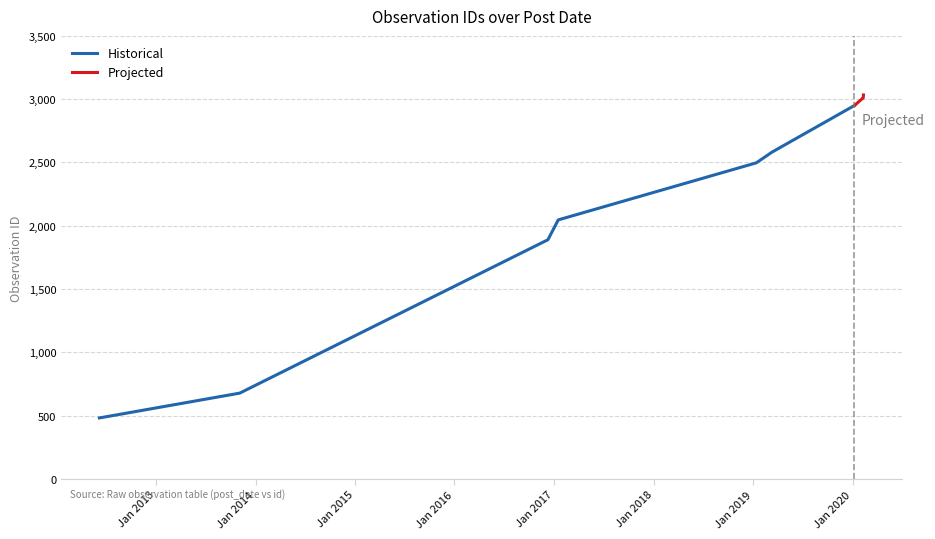

How many data points are above 2581?

4